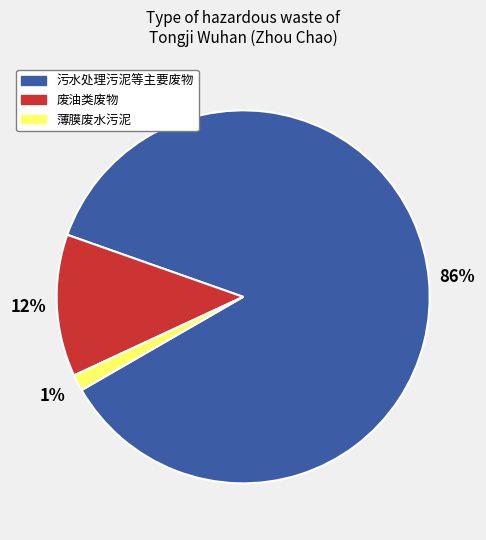

To the nearest percent, what is the average slice percentage?

33%